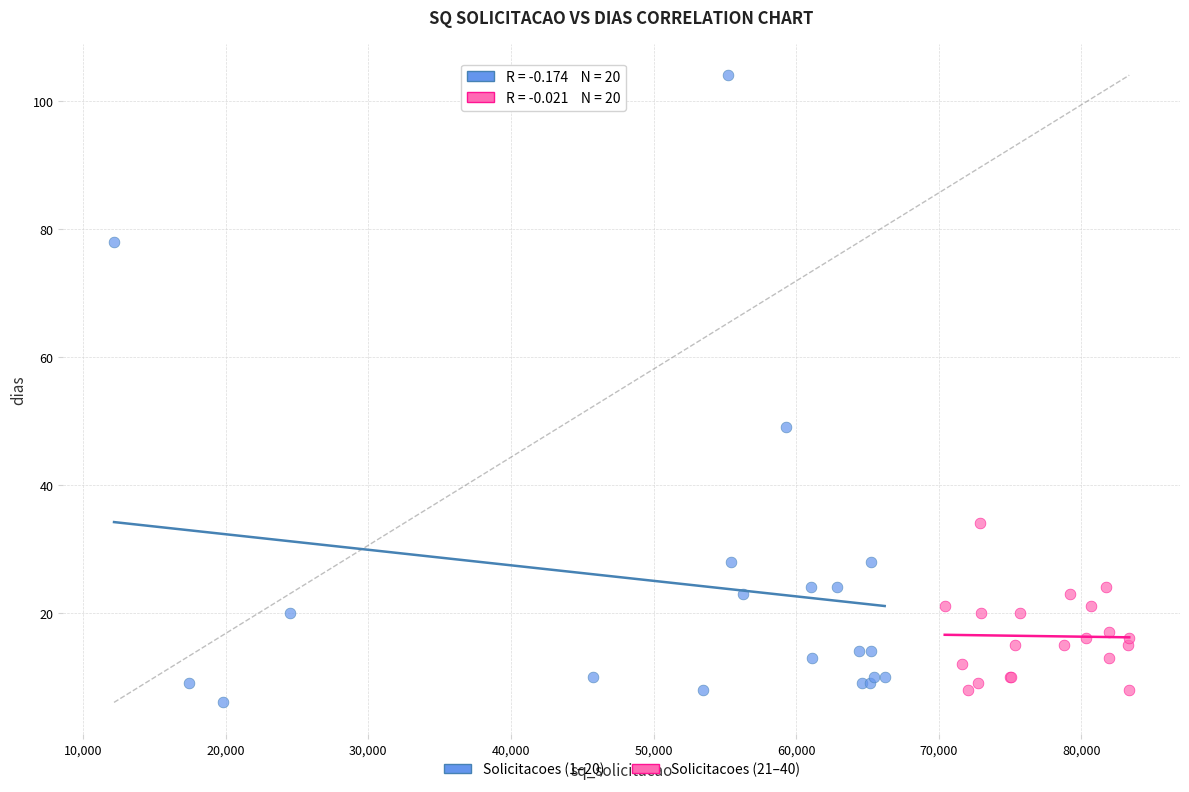

Which series has the largest Y range (max minus min)?

Solicitacoes (1–20)